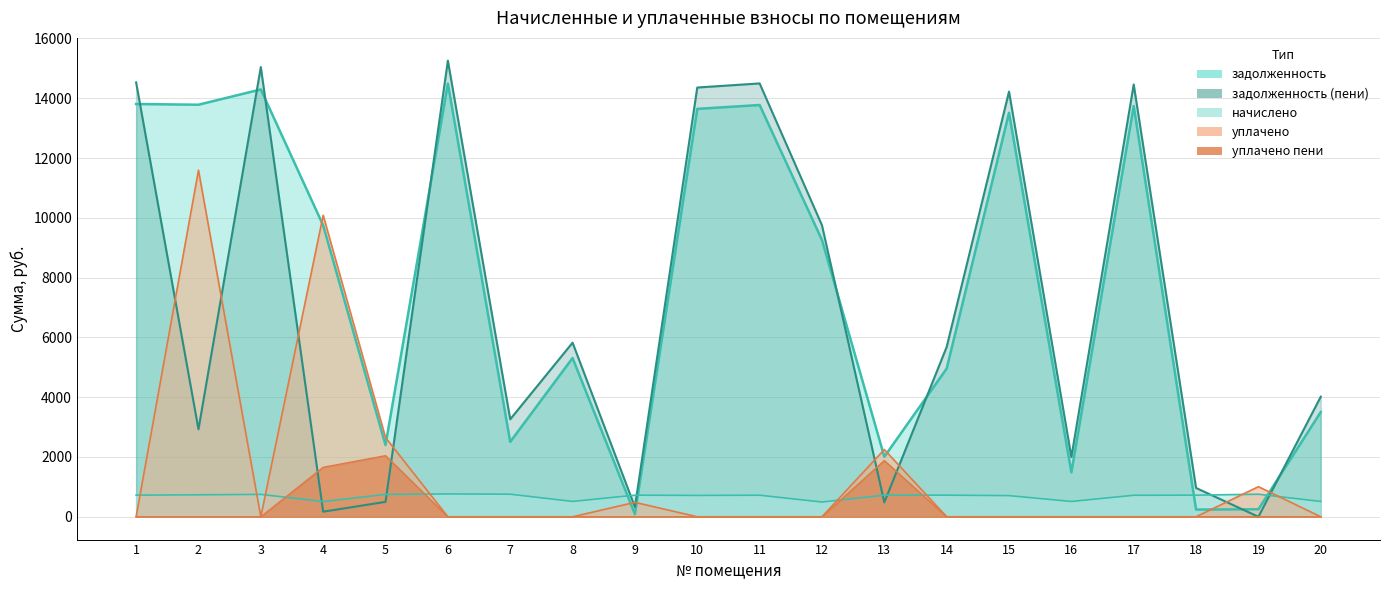

The value of начислено at 9 is 722.9. True or false?

True